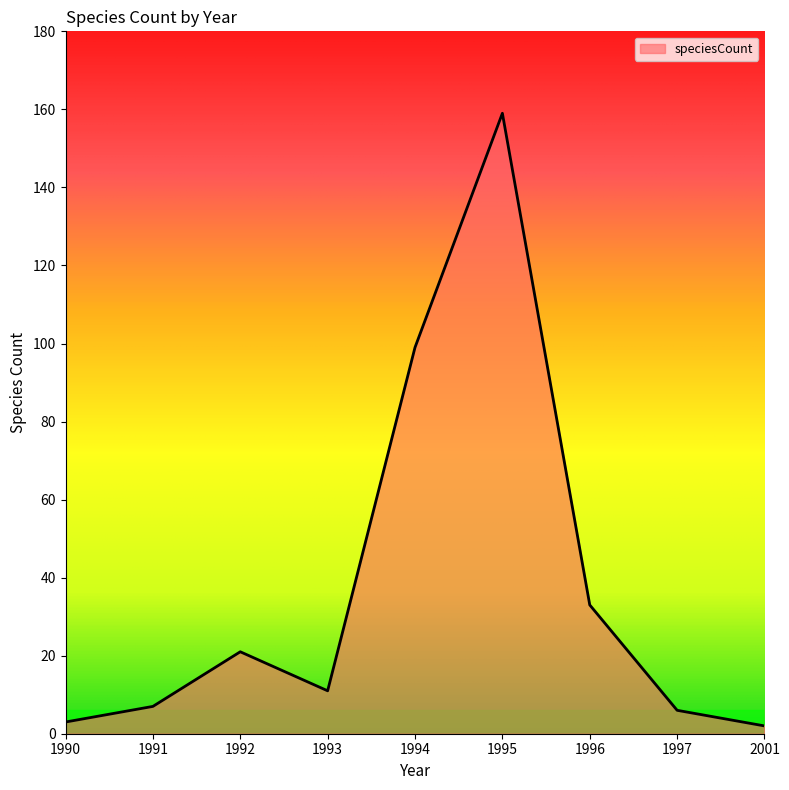

What is the maximum value shown in the chart?

159